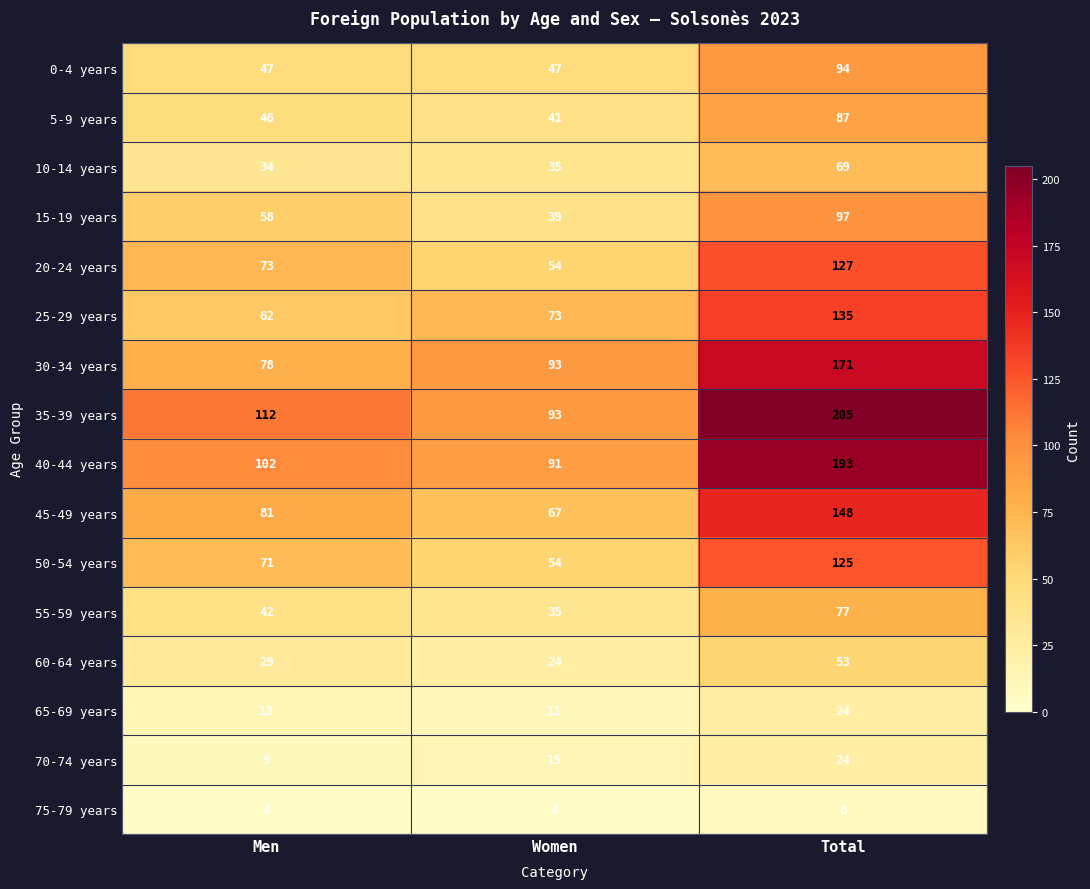

What is the maximum value shown in the chart?

205